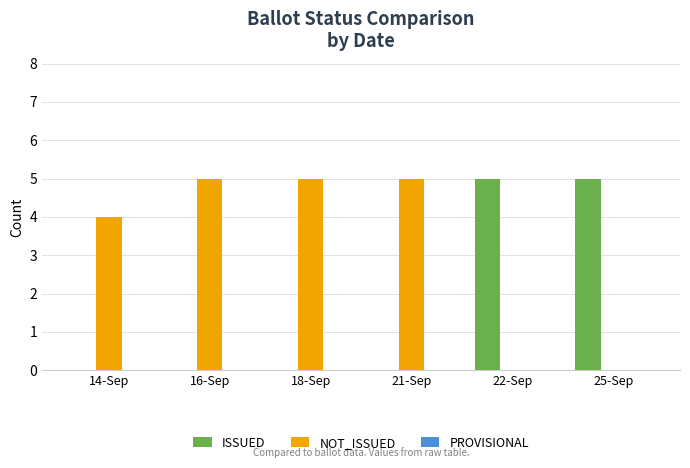

What is the highest value of the ISSUED series?

5